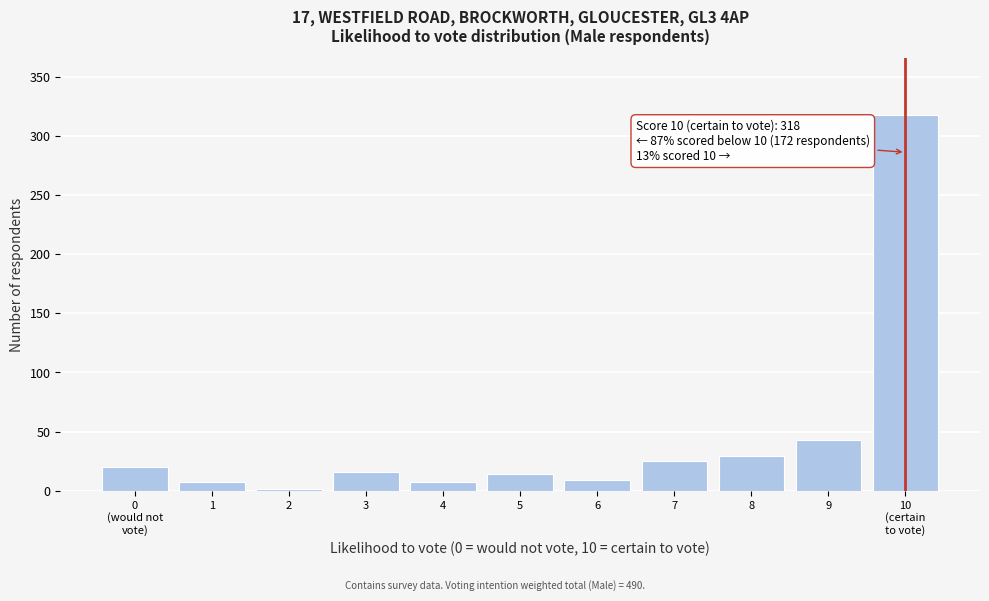

What is the greatest value displayed?

318